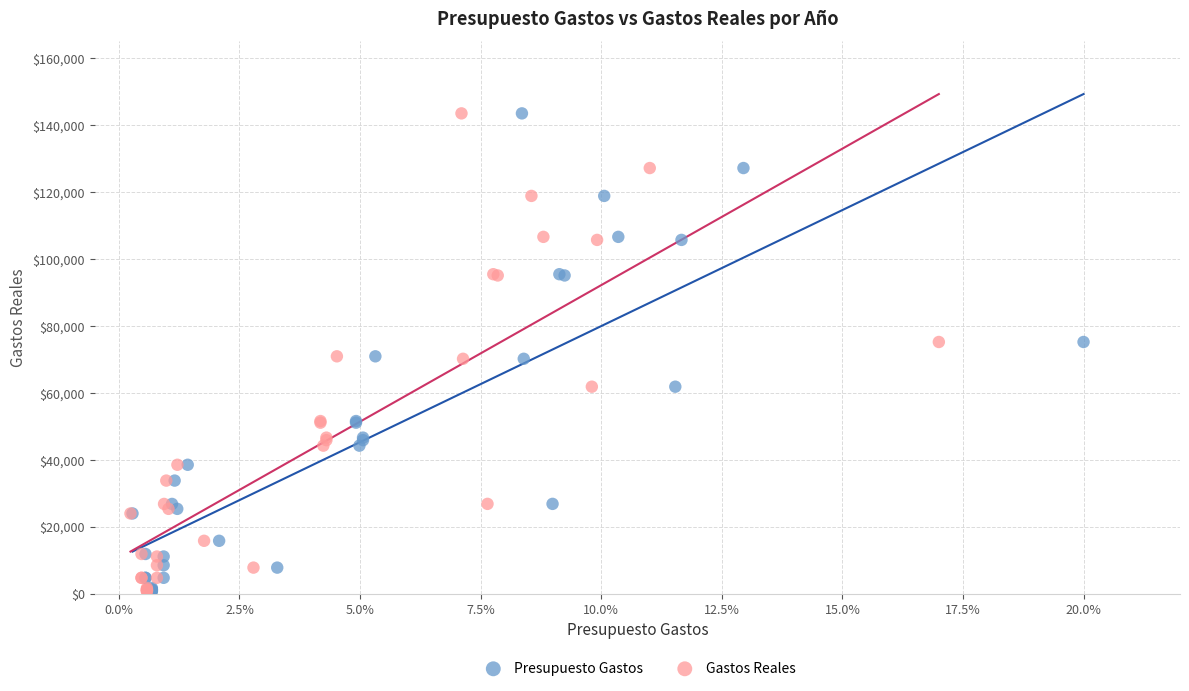

What are all the series names shown in the legend?

Presupuesto Gastos, Gastos Reales